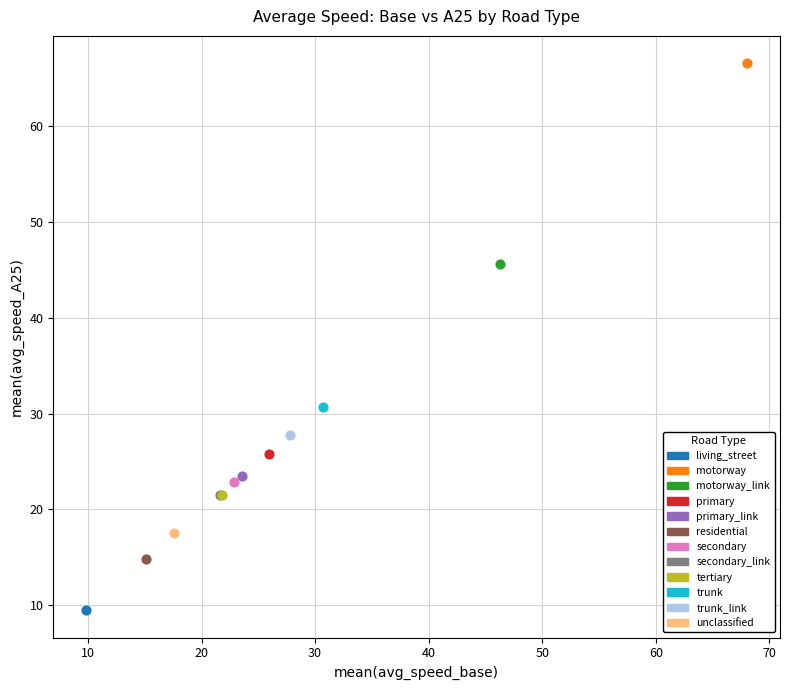

Which series contains the highest Y value?

motorway